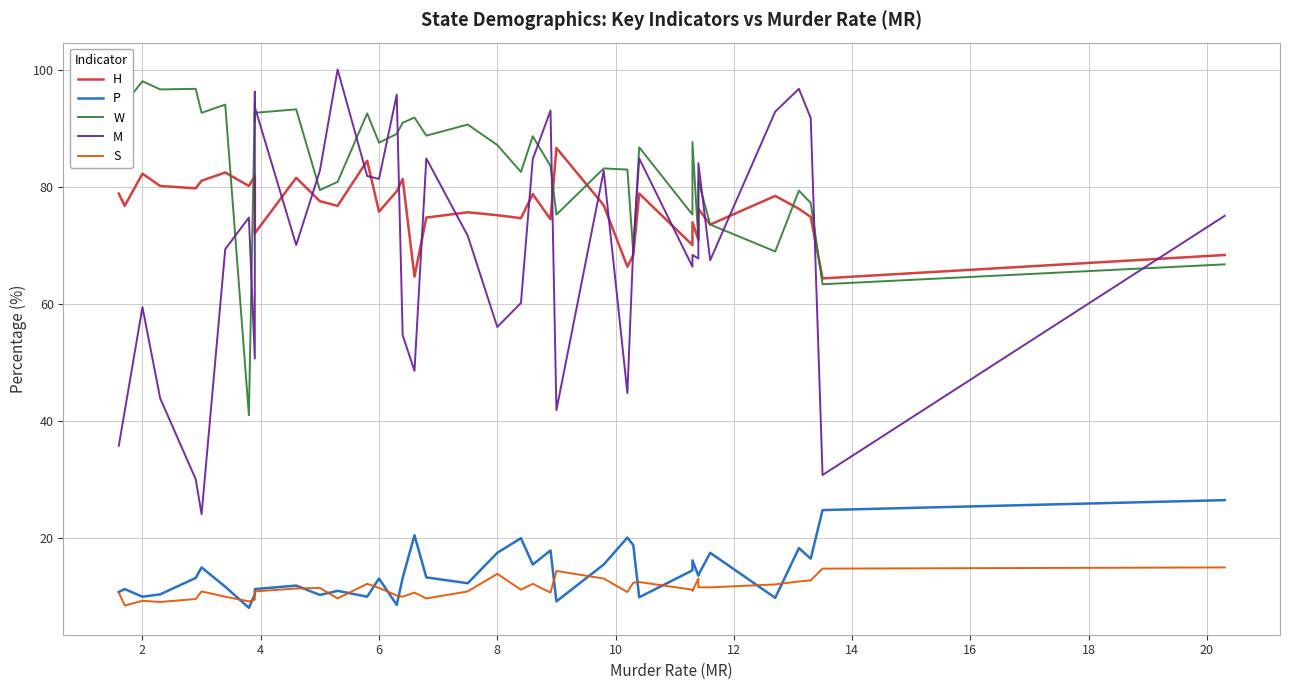

Reading left to right, what are all the values shown in this chart?

H: 78.8	76.7	82.2	80.1	79.7	81.0	82.4	80.1	81.8	80.0	72.0	81.5	77.5	76.7	84.4	75.7	79.2	81.3	64.6	74.7	75.6	75.1	74.6	78.7	74.4	86.6	76.8	66.3	68.3	78.8	70.0	73.9	70.9	76.2	73.5	78.4	76.2	74.8	64.3	68.3
P: 10.7	11.2	9.9	10.3	13.1	14.9	11.6	8.0	10.3	10.7	11.2	11.8	10.2	10.9	9.9	13.0	8.5	13.1	20.4	13.2	12.2	17.4	19.9	15.4	17.8	9.1	15.4	20.0	18.7	9.8	14.4	16.1	13.5	13.6	17.4	9.7	18.2	16.4	24.7	26.4
W: 98.5	94.2	98.0	96.6	96.7	92.6	94.0	40.9	94.3	91.1	92.6	93.2	79.4	80.8	92.5	87.5	89.0	90.9	91.8	88.7	90.6	87.1	82.5	88.6	83.5	75.2	83.1	82.9	68.6	86.7	75.2	87.6	70.8	81.0	73.5	68.9	79.3	77.2	63.3	66.7
M: 35.7	41.6	59.4	43.8	30.0	24.0	69.3	74.7	50.6	96.2	93.6	70.0	82.7	100.0	81.8	81.3	95.7	54.6	48.5	84.8	71.6	56.0	60.1	84.7	93.0	41.8	82.7	44.7	69.8	84.8	66.3	68.3	67.7	84.0	67.4	92.8	96.7	91.7	30.7	75.0
S: 10.6	8.4	9.2	9.0	9.5	10.8	9.9	9.1	9.4	10.9	10.8	11.3	11.4	9.6	12.1	11.4	10.1	9.9	10.6	9.6	10.8	13.8	11.1	12.1	10.6	14.3	13.0	10.7	12.3	12.4	11.1	10.9	13.0	11.5	11.5	12.0	12.5	12.7	14.7	14.9